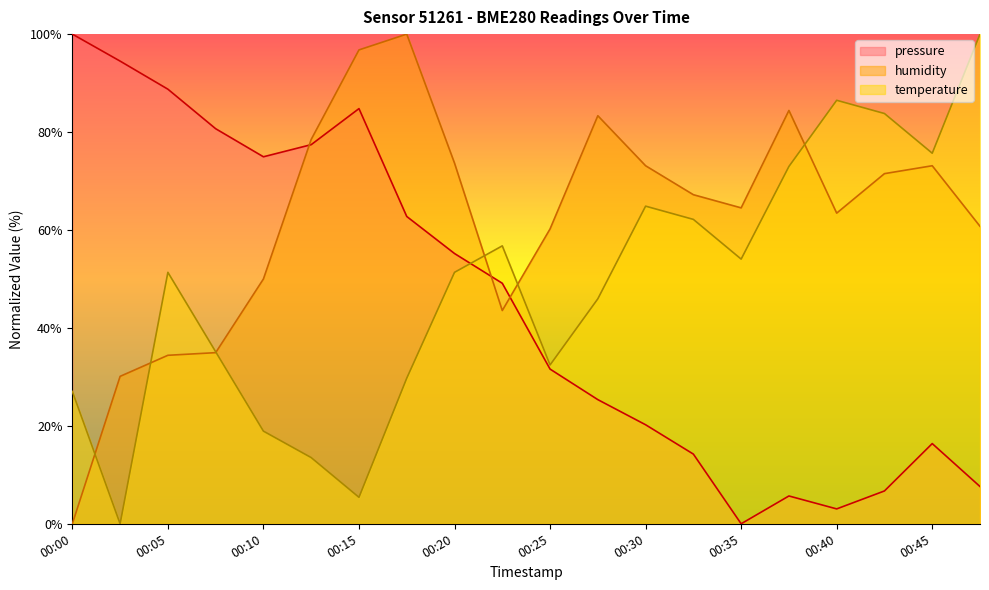

What are all the series names shown in the legend?

pressure, humidity, temperature